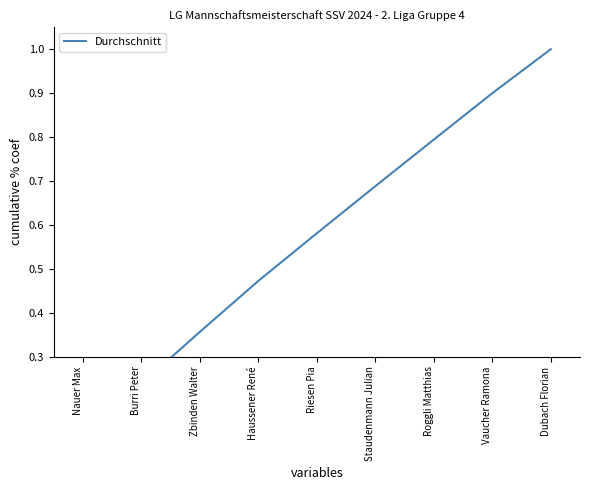

Reading left to right, what are all the values shown in this chart?

0.1	0.2	0.4	0.5	0.6	0.7	0.8	0.9	1.0